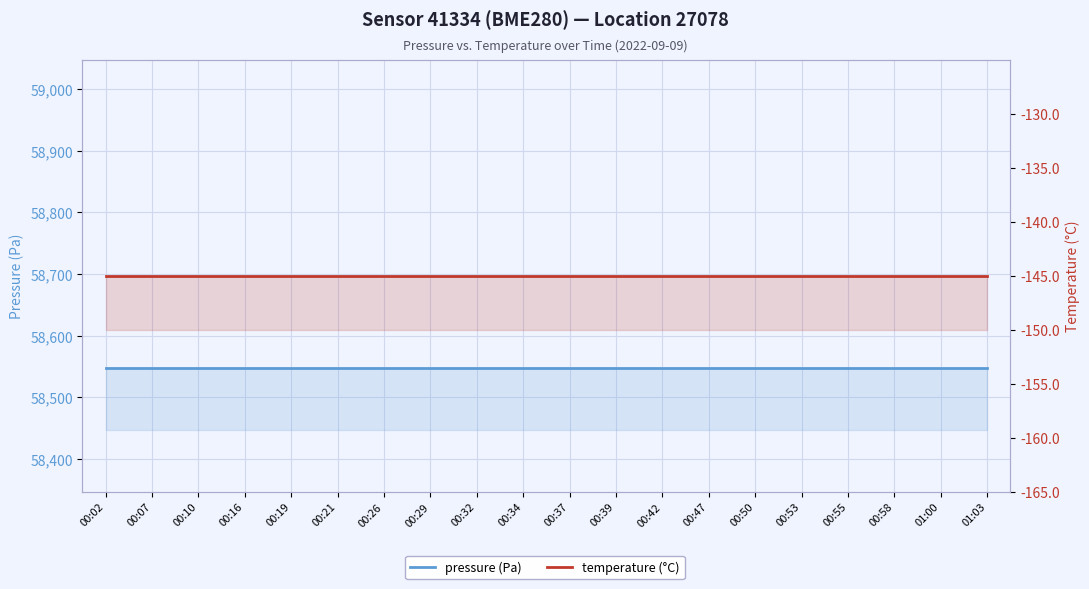

How many lines are shown in the chart?

2